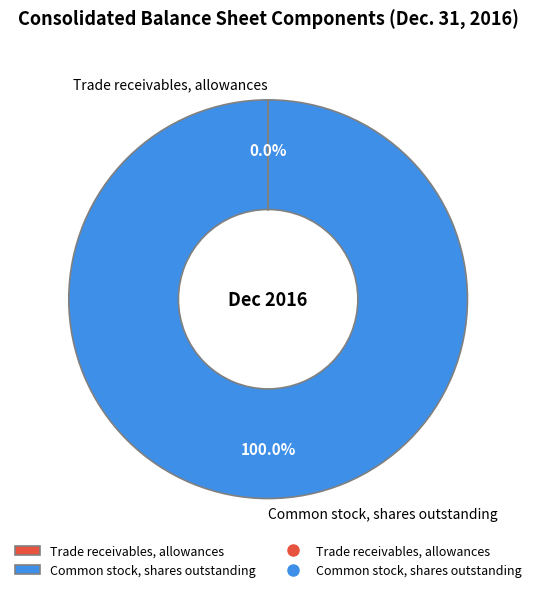

Which category has the biggest portion of the pie?

Common stock, shares outstanding